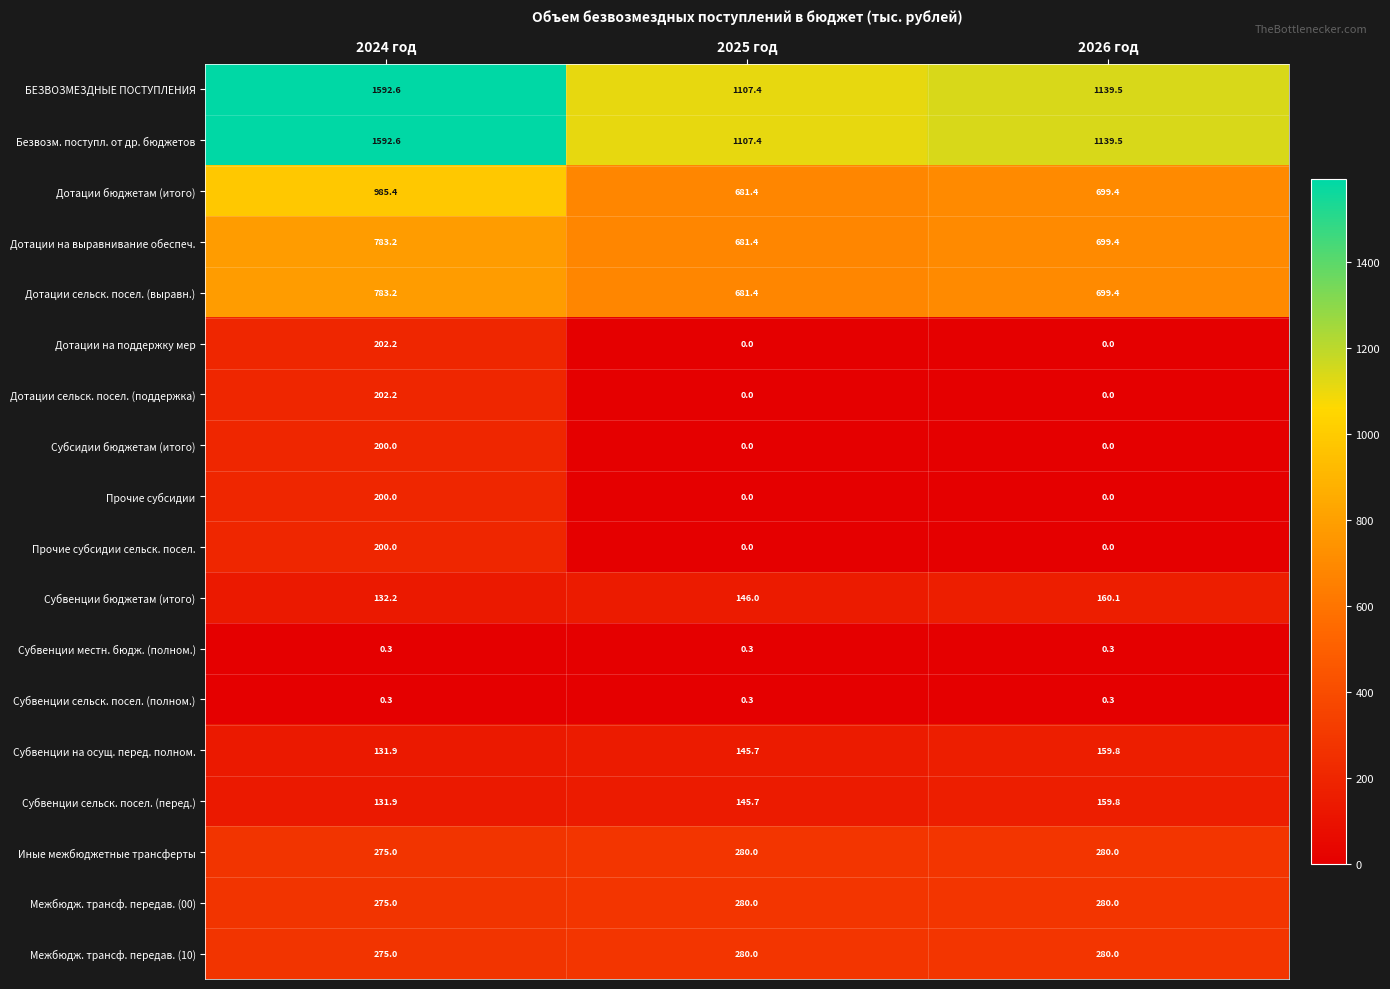

What is the difference between the highest and lowest values at 2025 год?

1107.4